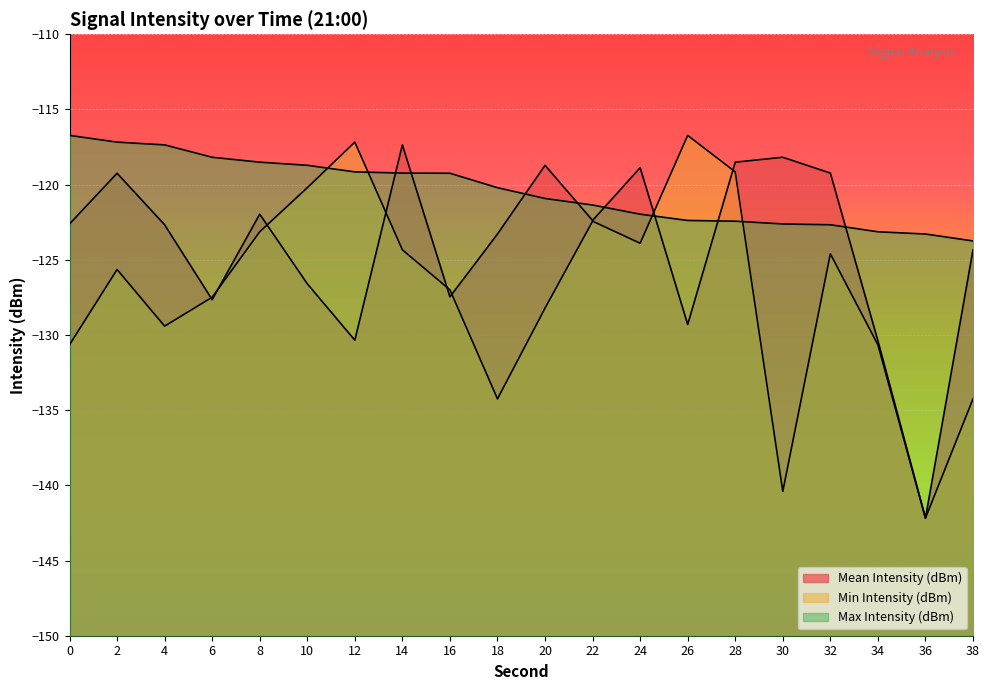

Which series has the widest spread of values?

Min Intensity (dBm)